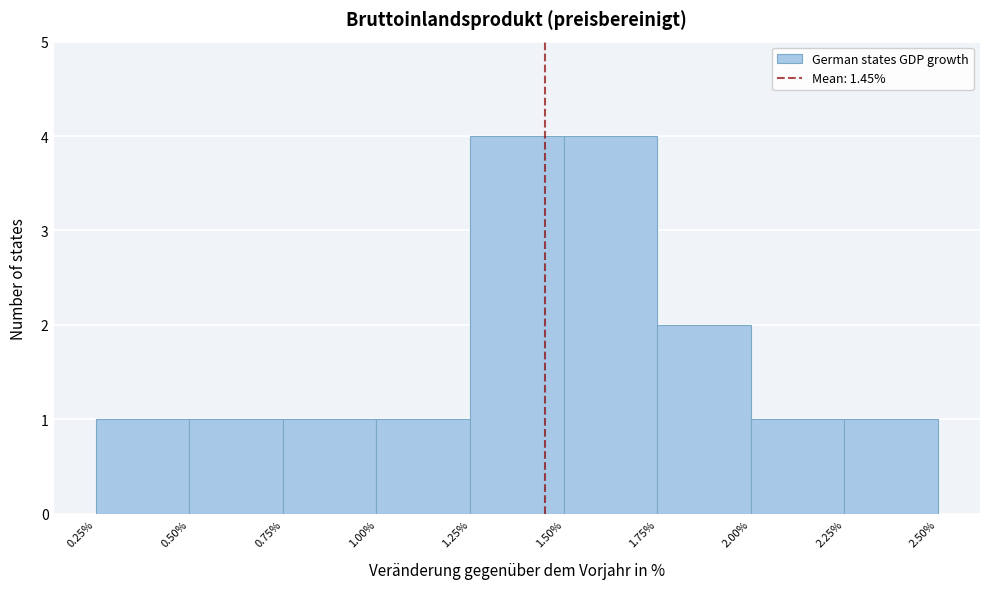

Reading left to right, transcribe this chart: for each bar, give the range it covers on the x-axis and its height. The values are not printed on the chart, so give them approximately, as read against the axis.

0.25% to 0.50%: 1
0.50% to 0.75%: 1
0.75% to 1.00%: 1
1.00% to 1.25%: 1
1.25% to 1.50%: 4
1.50% to 1.75%: 4
1.75% to 2.00%: 2
2.00% to 2.25%: 1
2.25% to 2.50%: 1